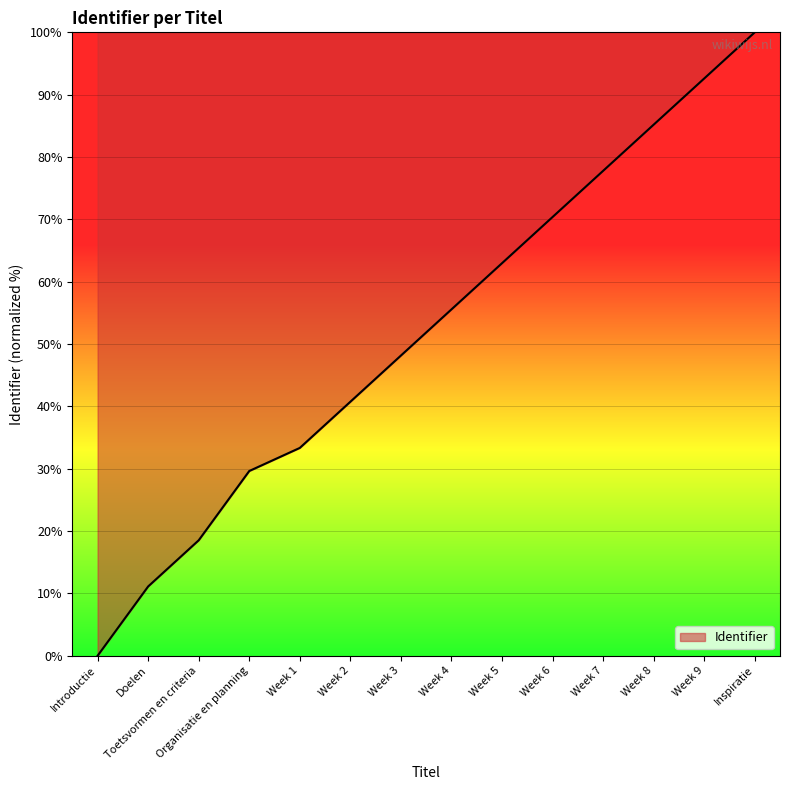

How many lines are shown in the chart?

1